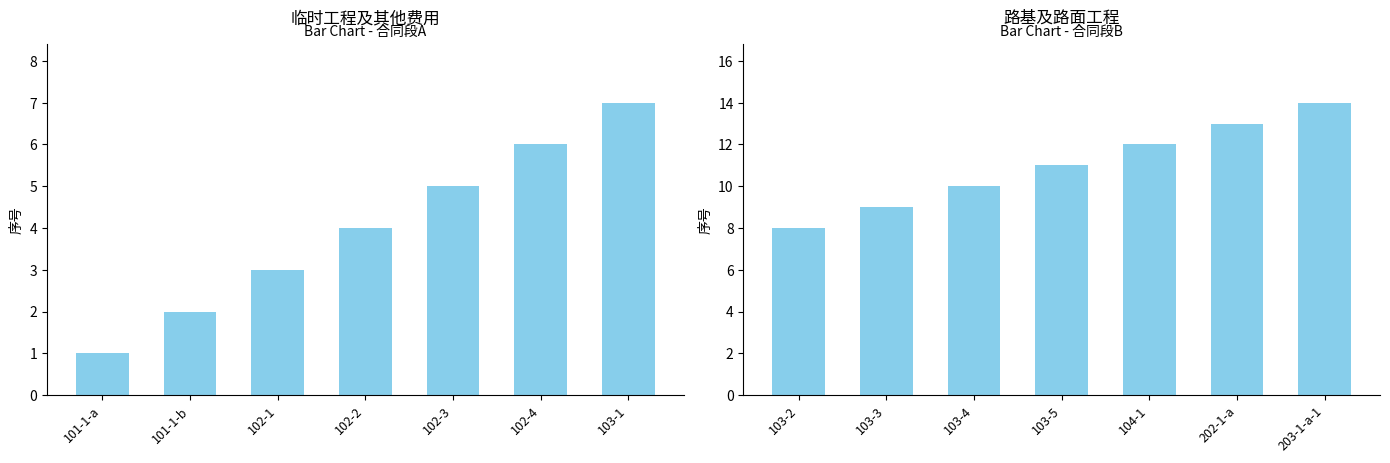

Is it true that 临时工程及其他费用 equals 1 at 101-1-a?

True